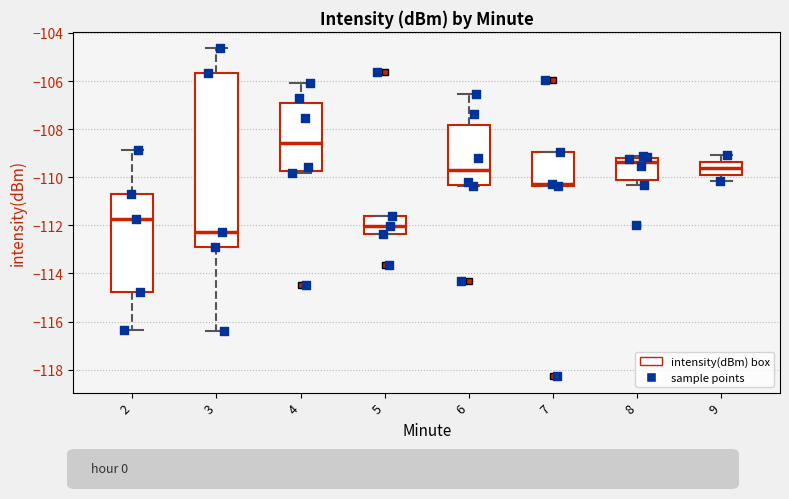

Reading left to right, transcribe this box plot: for each box, give where its median line is, the range the box spans, and where its two whiskers end, as read against the y-axis. The values are not printed on the chart, so give them approximately, as read against the axis.

2: median -111.8, box -114.8 to -110.6, whiskers -116.4 to -108.8
3: median -112.2, box -112.8 to -105.6, whiskers -116.4 to -104.6
4: median -108.6, box -109.8 to -107.0, whiskers -109.8 to -106.0
5: median -112.0, box -112.4 to -111.6, whiskers -112.4 to -111.6
6: median -109.6, box -110.4 to -107.8, whiskers -110.4 to -106.6
7: median -110.2, box -110.4 to -109.0, whiskers -110.4 to -109.0
8: median -109.4, box -110.2 to -109.2, whiskers -110.4 to -109.2 (just above the box's upper edge)
9: median -109.6, box -109.8 to -109.4, whiskers -110.2 to -109.0